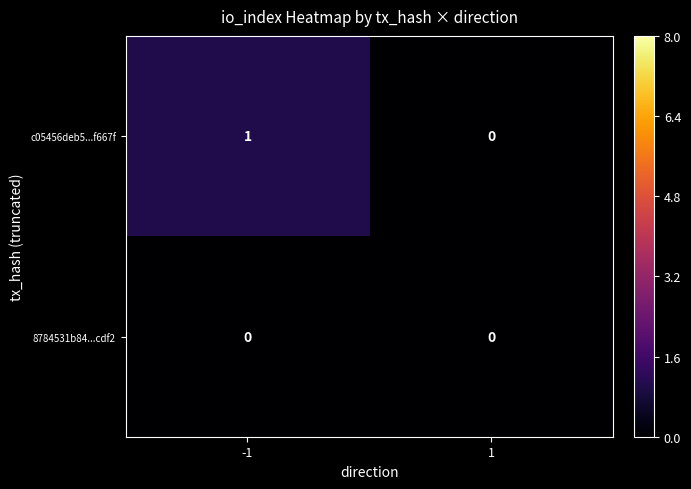

Reading left to right, transcribe all the data shown in this chart.

c05456deb5...f667f: 1	0
8784531b84...cdf2: 0	0